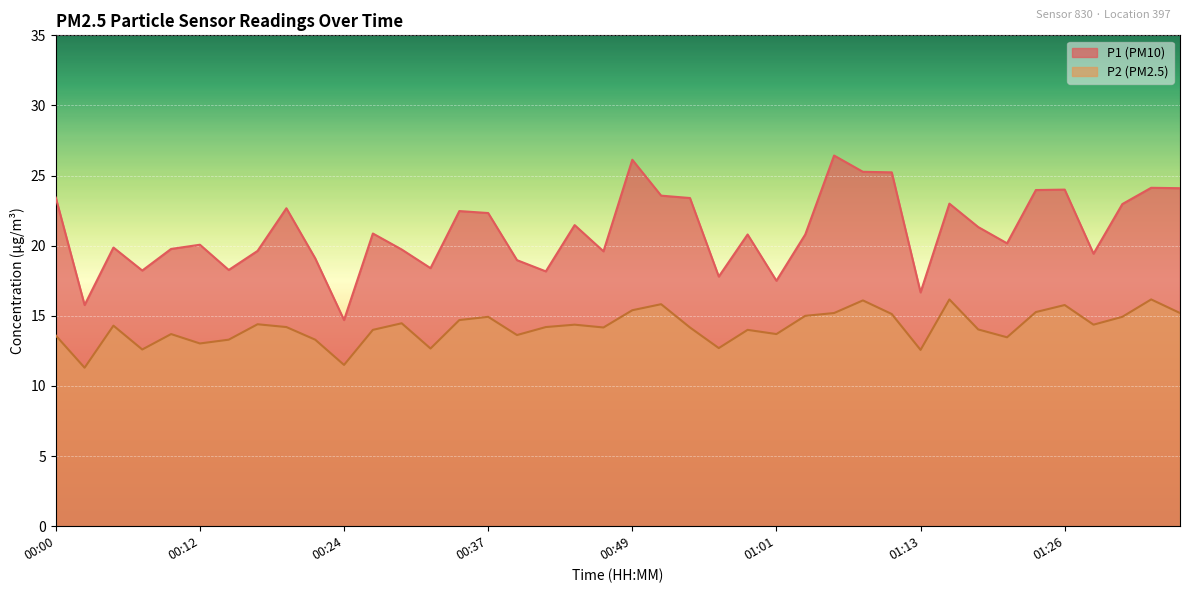

At which category is the sum across all series the highest?

01:06